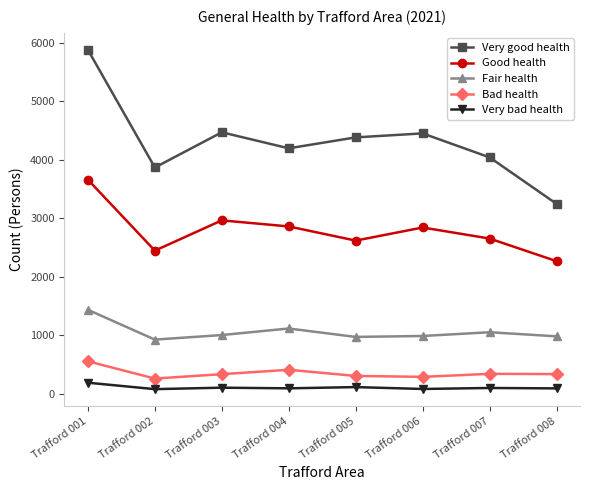

Where is Bad health nearest to the value 407?

Trafford 004